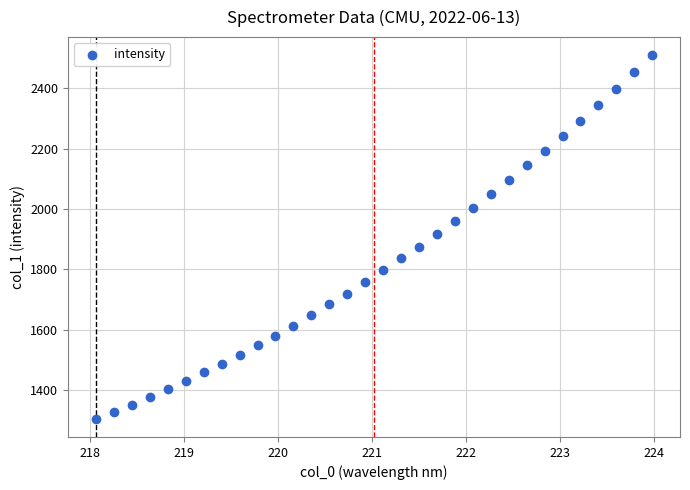

What is the range of Y values (max minus min)?

1203.9